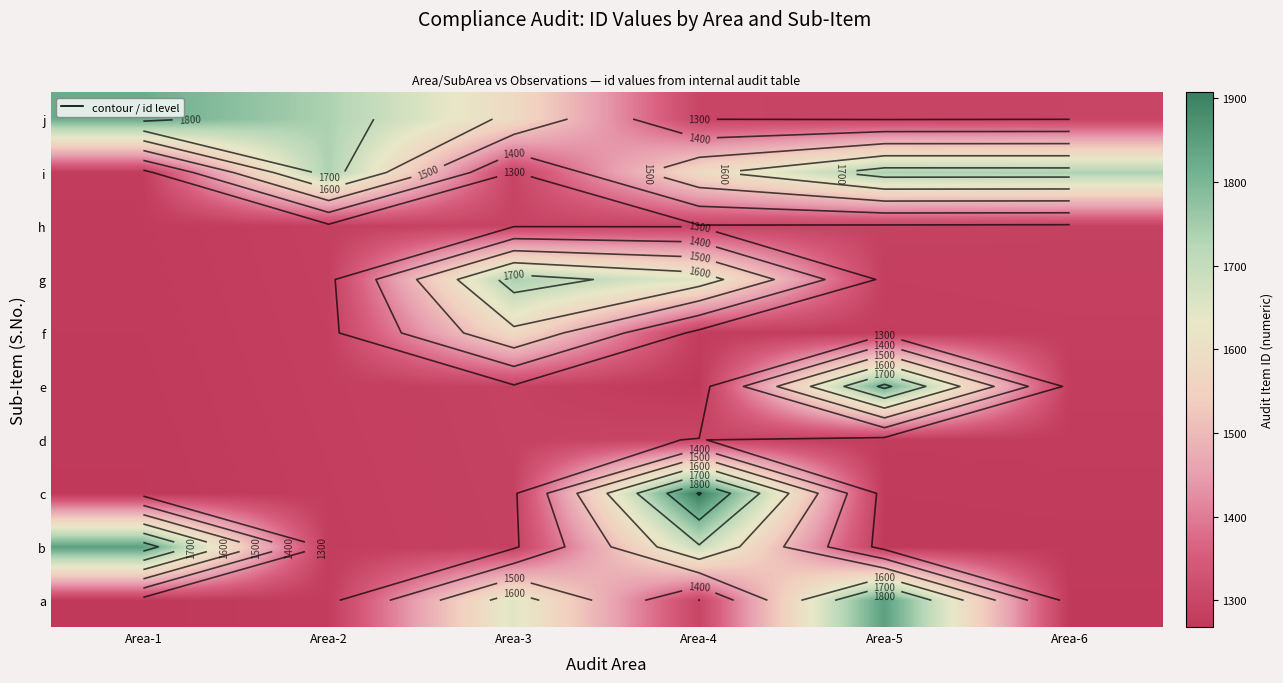

At how many categories does at least one series exceed 1896?

1